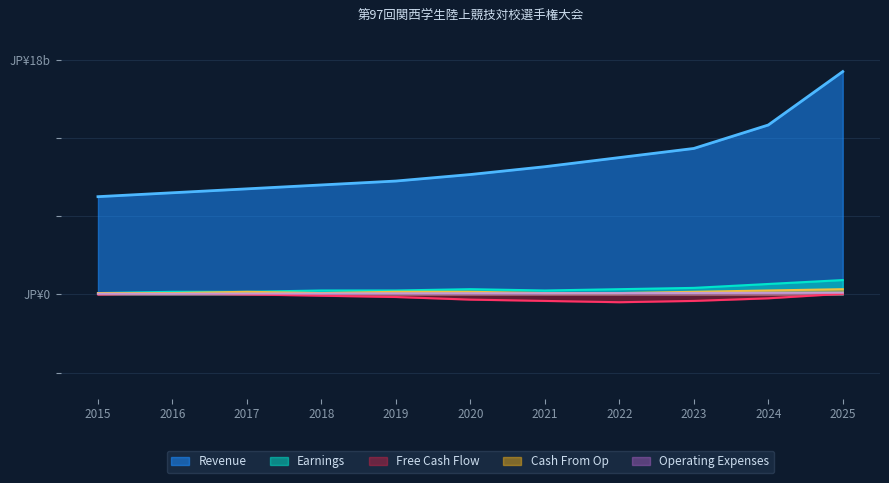

True or false: Operating Expenses has more than 1 points higher than both neighbors.

False